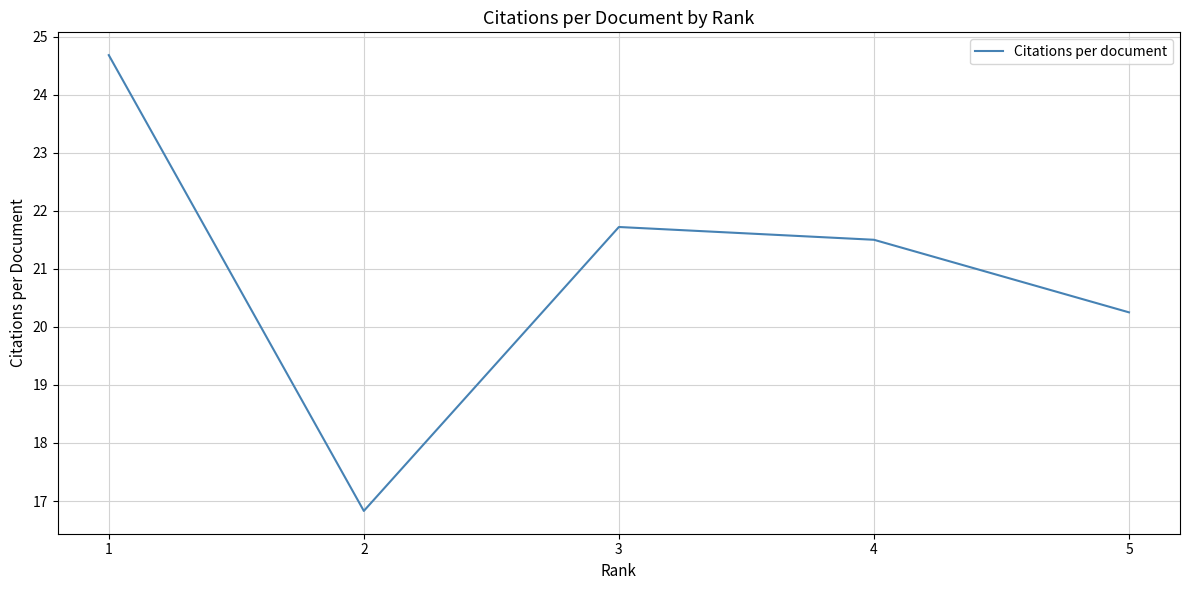

What value does the data have at 3?

21.7